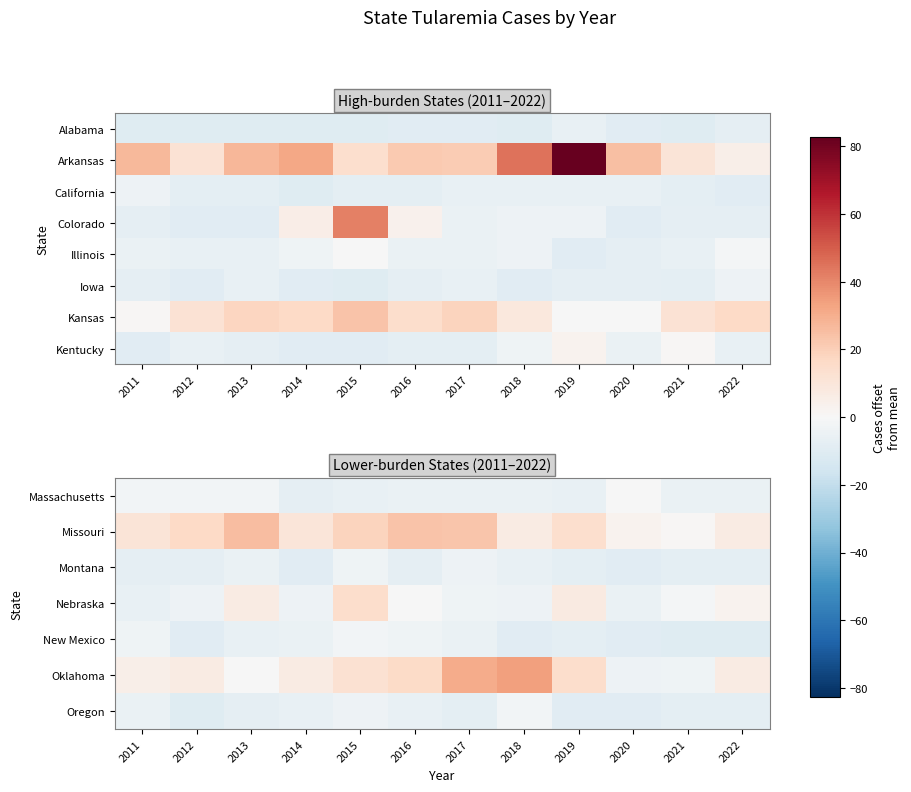

At which category does the chart reach its minimum across all series?

2021